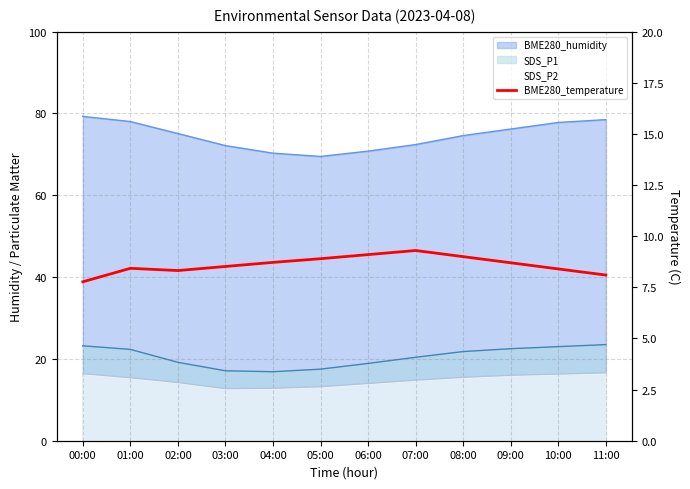

Reading right to left, transcribe all the data shown in this chart.

8.1	8.4	8.7	9.0	9.3	9.1	8.9	8.7	8.5	8.3	8.4	7.8